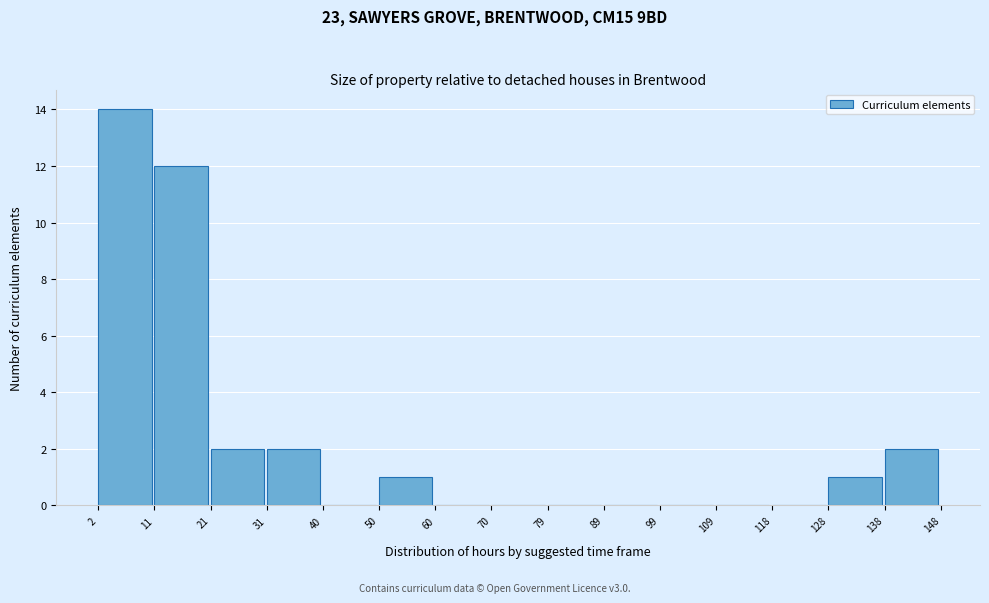

How tall is the bar that spans 50 to 60 on the x-axis? The values are not printed on the chart, so give them approximately, as read against the axis.

1